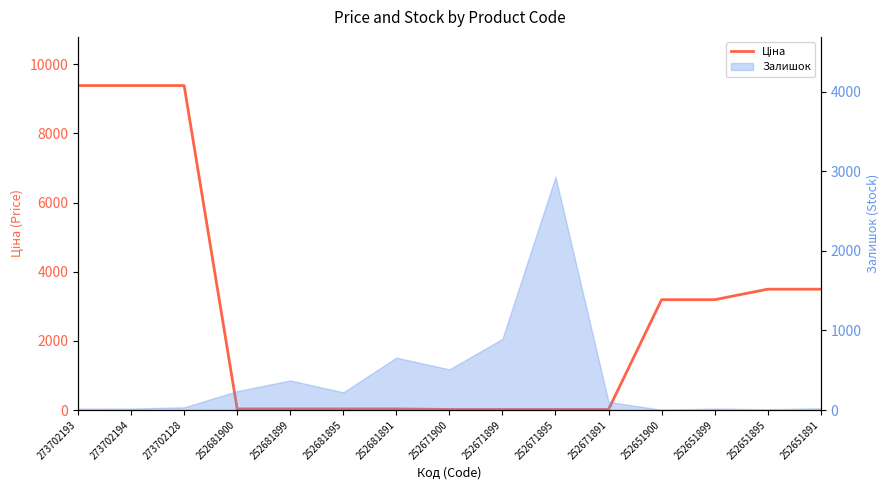

Which label corresponds to the smallest value in the chart?

252671900